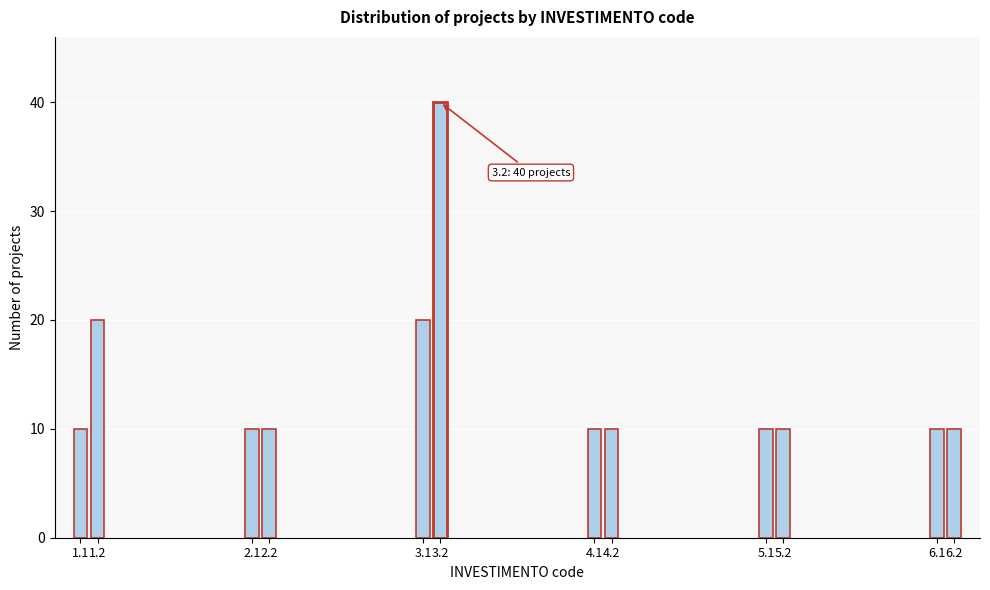

Reading right to left, what are all the values shown in this chart?

10	10	10	10	10	10	40	20	10	10	20	10